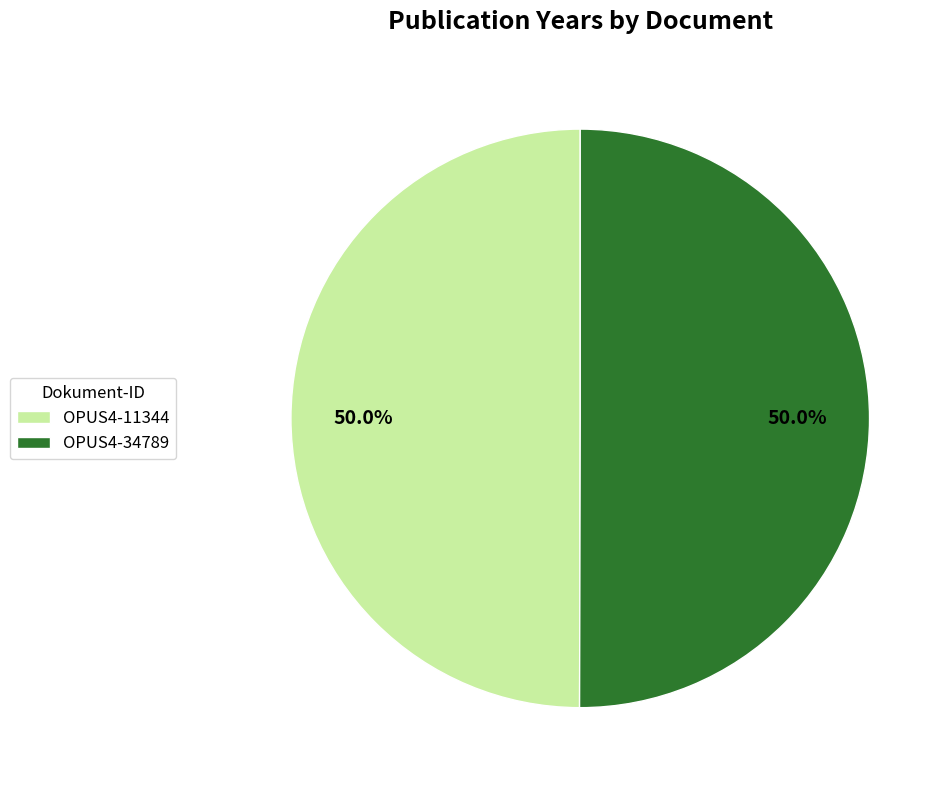

What portion of the pie excludes OPUS4-11344?

50.0%